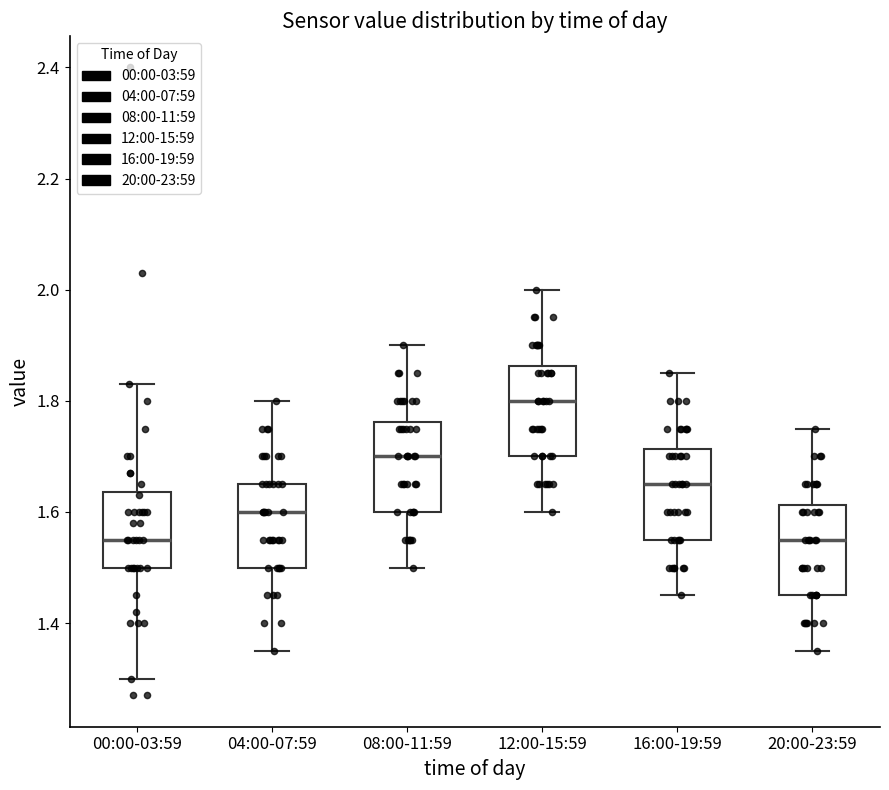

Reading left to right, transcribe this box plot: for each box, give where its median line is, the range the box spans, and where its two whiskers end, as read against the y-axis. The values are not printed on the chart, so give them approximately, as read against the axis.

00:00-03:59: median 1.56, box 1.50 to 1.64, whiskers 1.30 to 1.84
04:00-07:59: median 1.60, box 1.50 to 1.66, whiskers 1.36 to 1.80
08:00-11:59: median 1.70, box 1.60 to 1.76, whiskers 1.50 to 1.90
12:00-15:59: median 1.80, box 1.70 to 1.86, whiskers 1.60 to 2.00
16:00-19:59: median 1.66, box 1.56 to 1.72, whiskers 1.46 to 1.86
20:00-23:59: median 1.56, box 1.46 to 1.62, whiskers 1.36 to 1.76